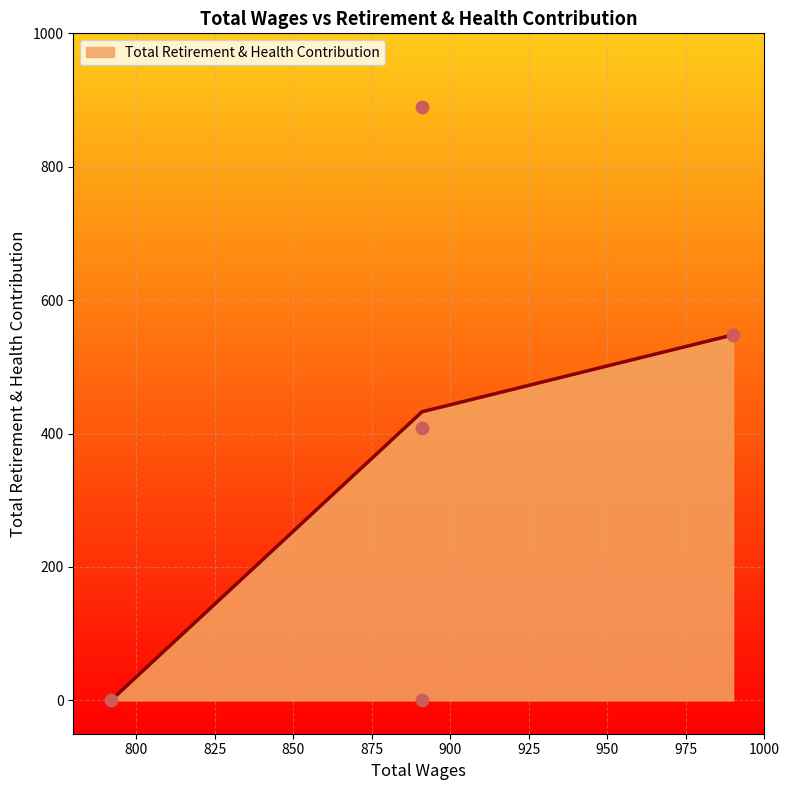

Between 990.0 and 891.0, which is larger?

891.0